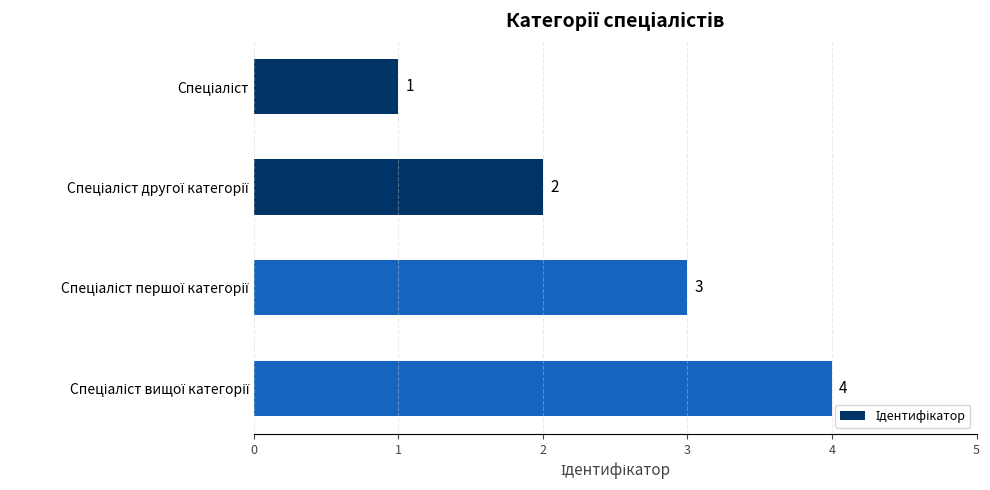

What is the maximum value shown in the chart?

4